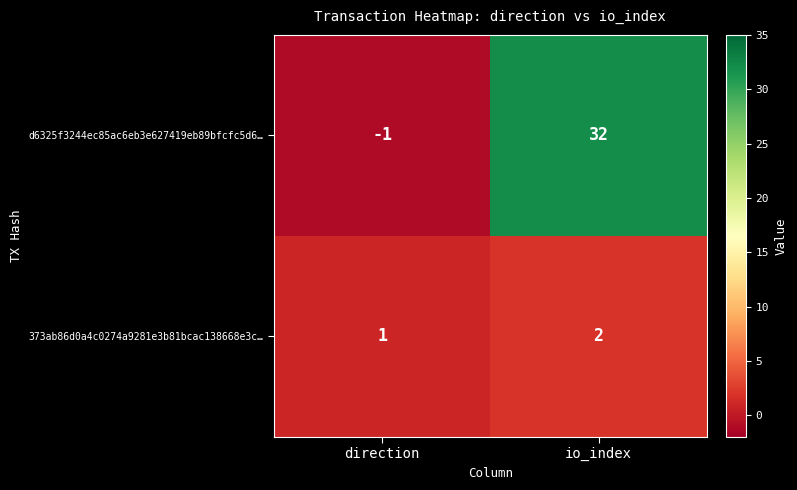

True or false: 373ab86d0a4c0274a9281e3b81bcac138668e3c… has a value of 0 at direction.

False